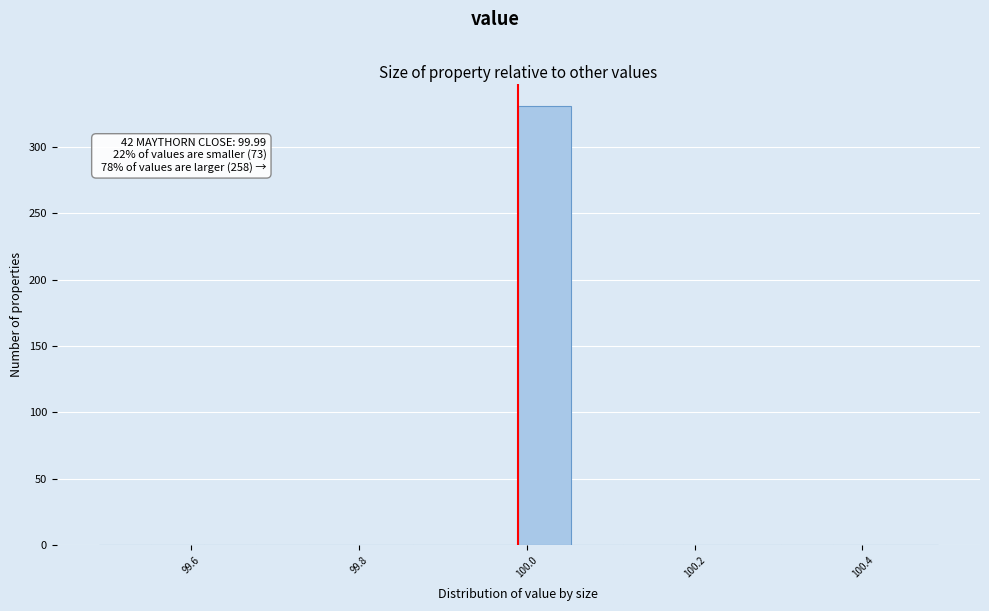

Read against the x-axis, roughly where is the centre of the tallest bar?

100.02